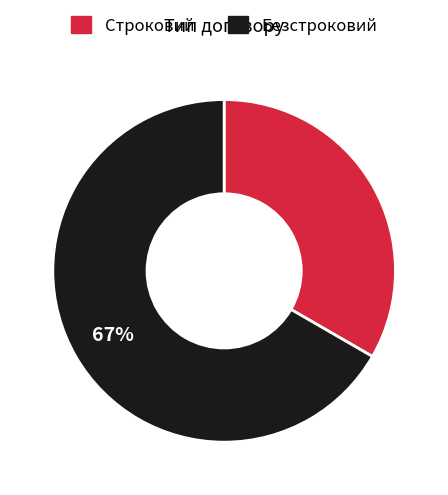

Count the number of slices in the pie.

2